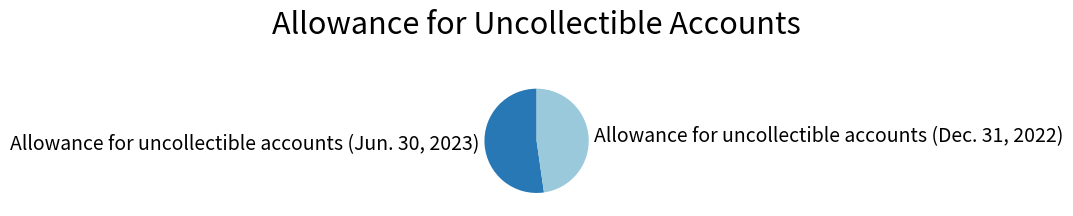

How many slices are in this pie chart?

2